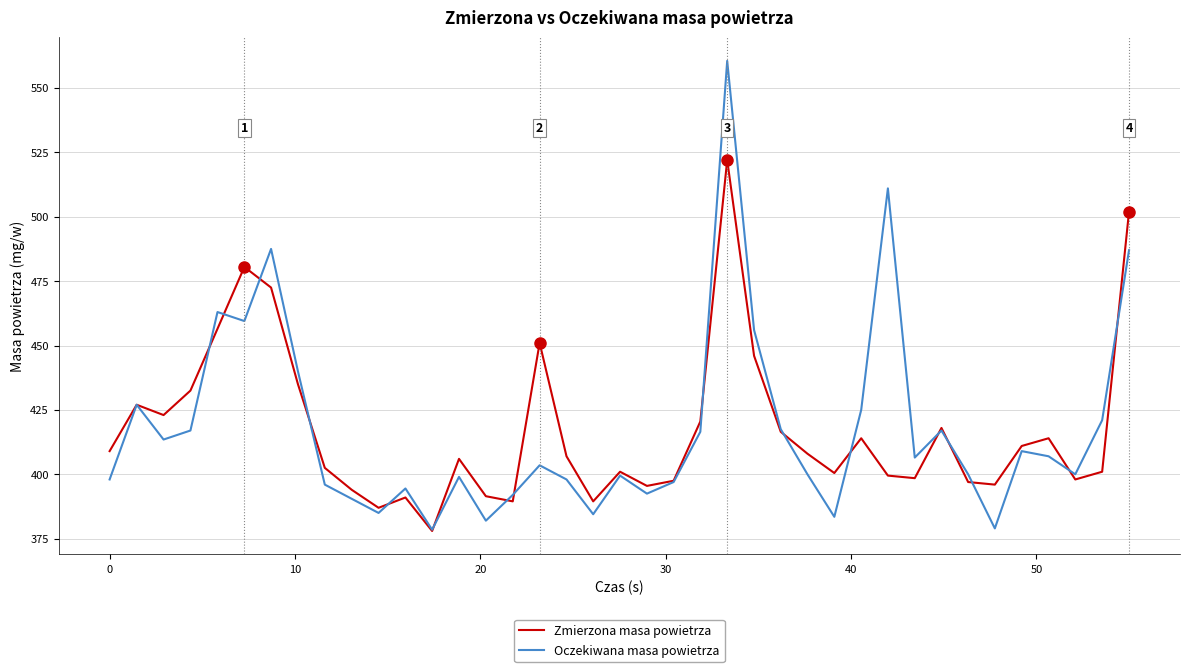

In Zmierzona masa powietrza, how many points are higher than both neighbors (excluding endpoints)?

10